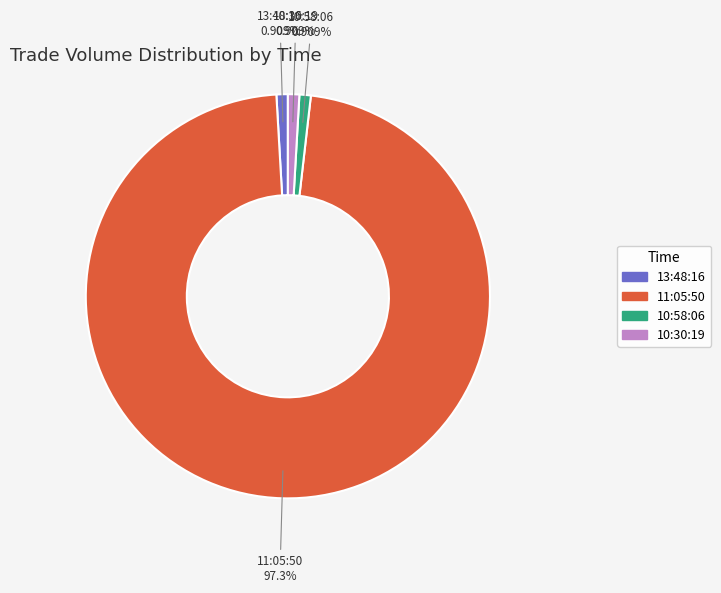

Is there any slice that represents more than half of the pie?

Yes